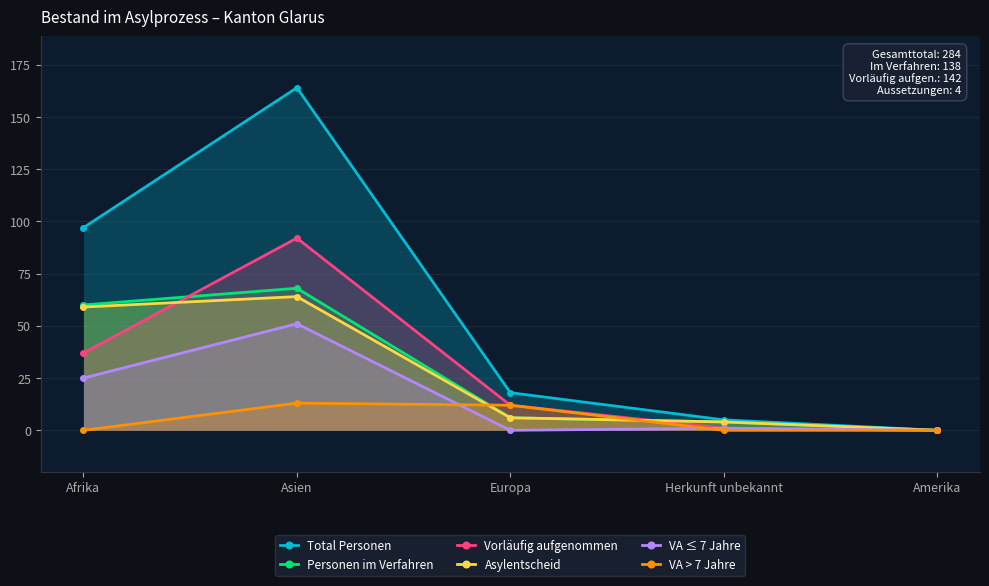

In Vorläufig aufgenommen, how many points are higher than both neighbors (excluding endpoints)?

1